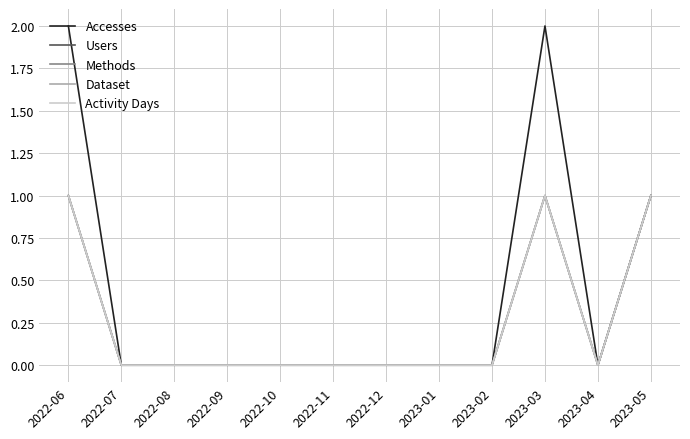

Is this an area chart (filled region under the line)?

No